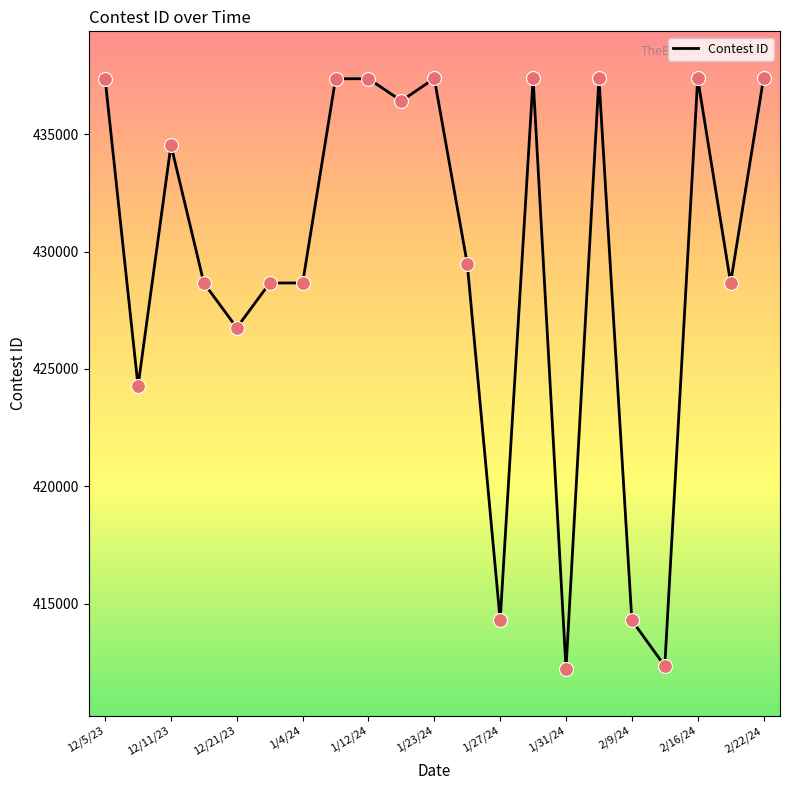

What is the smallest value displayed?

412241